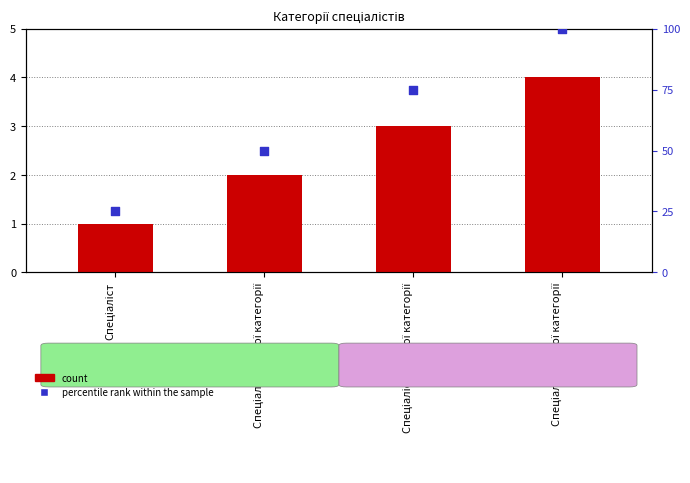

Which series contains the highest Y value?

percentile rank within the sample